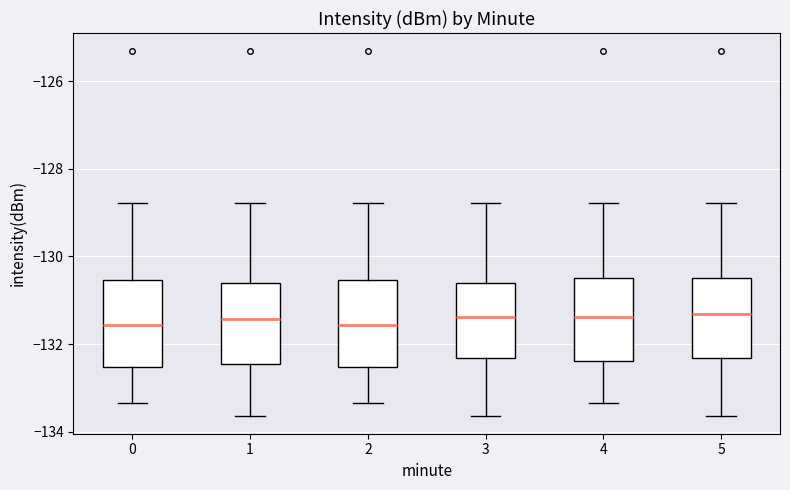

Reading left to right, transcribe this box plot: for each box, give where its median line is, the range the box spans, and where its two whiskers end, as read against the y-axis. The values are not printed on the chart, so give them approximately, as read against the axis.

0: median -131.6, box -132.6 to -130.6, whiskers -133.4 to -128.8
1: median -131.4, box -132.4 to -130.6, whiskers -133.6 to -128.8
2: median -131.6, box -132.6 to -130.6, whiskers -133.4 to -128.8
3: median -131.4, box -132.4 to -130.6, whiskers -133.6 to -128.8
4: median -131.4, box -132.4 to -130.4, whiskers -133.4 to -128.8
5: median -131.4, box -132.4 to -130.4, whiskers -133.6 to -128.8